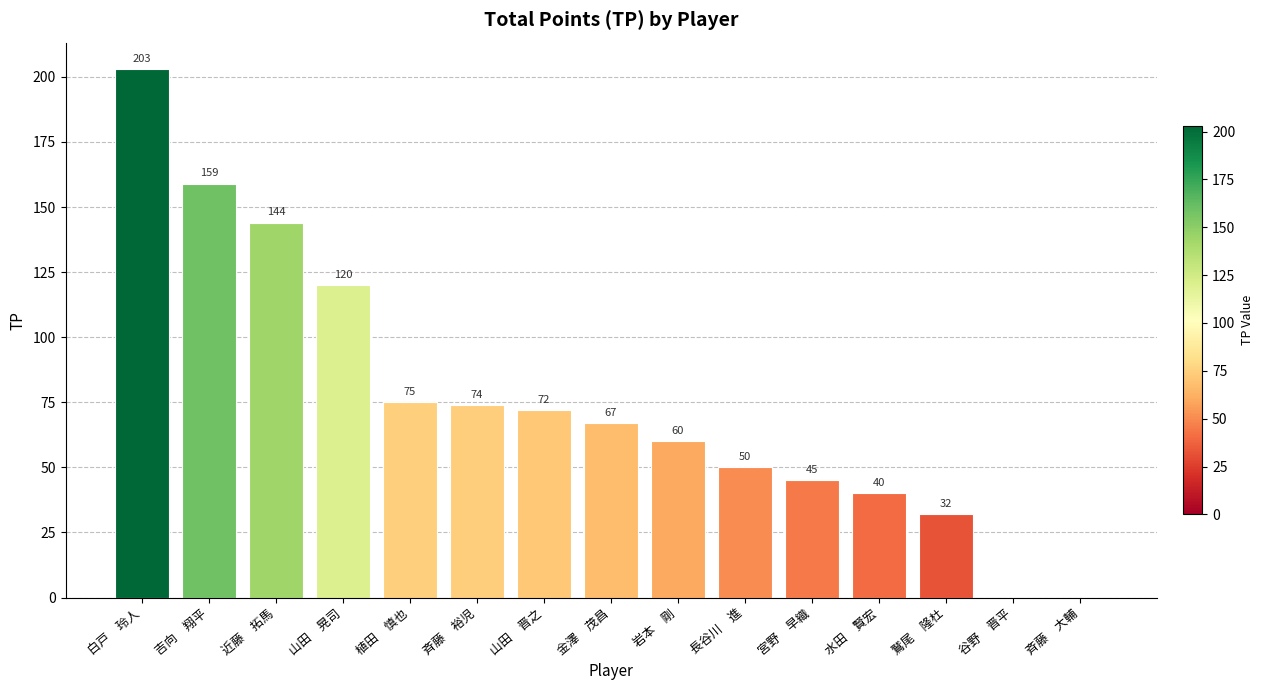

Reading left to right, what are all the values shown in this chart?

白戸　玲人=203	吉向　翔平=159	近藤　拓馬=144	山田　晃司=120	植田　慎也=75	斉藤　裕児=74	山田　晋之=72	金澤　茂昌=67	岩本　剛=60	長谷川　進=50	宮野　早織=45	水田　賢宏=40	鷲尾　隆杜=32	谷野　晋平=0	斉藤　大輔=0